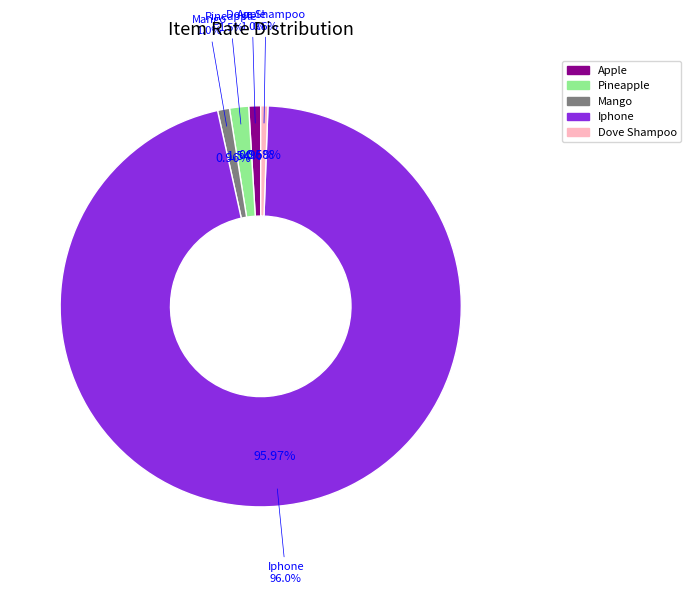

Combined, what portion of the pie is Mango and Iphone?

96.9%